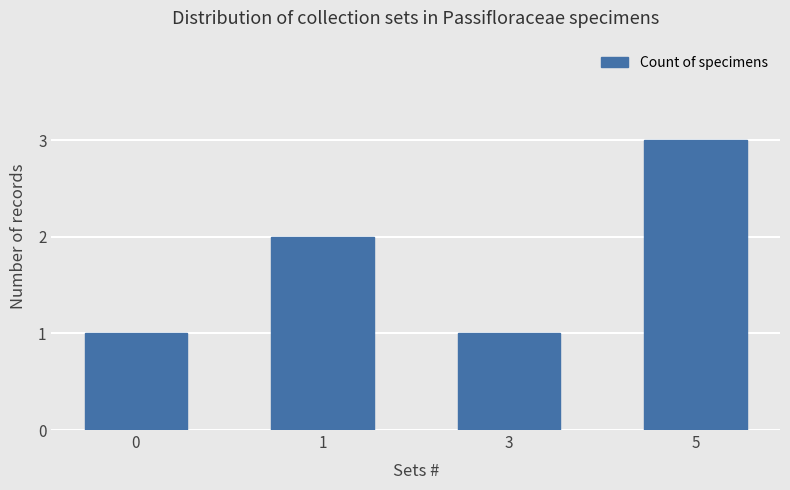

How many series are shown in this chart?

1